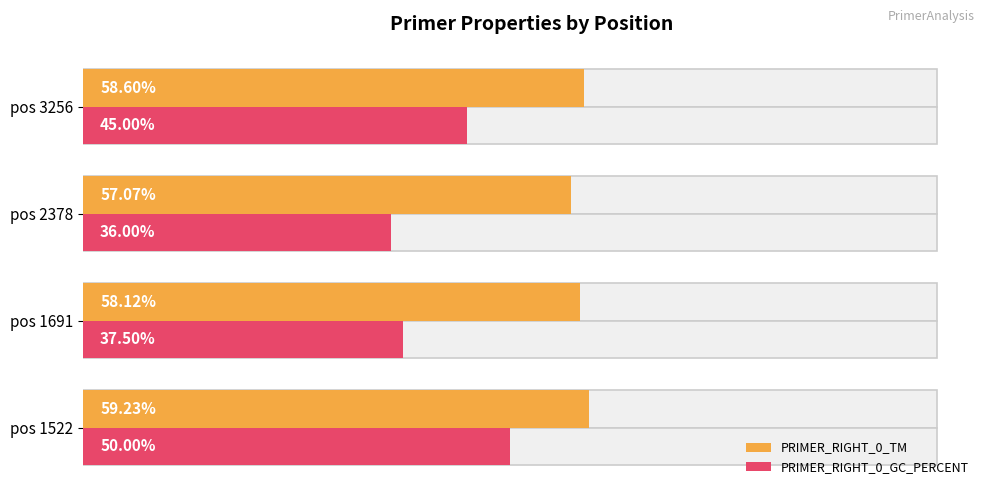

Reading left to right, what are all the values shown in this chart?

PRIMER_RIGHT_0_TM: 59.2	58.1	57.1	58.6
PRIMER_RIGHT_0_GC_PERCENT: 50.0	37.5	36.0	45.0